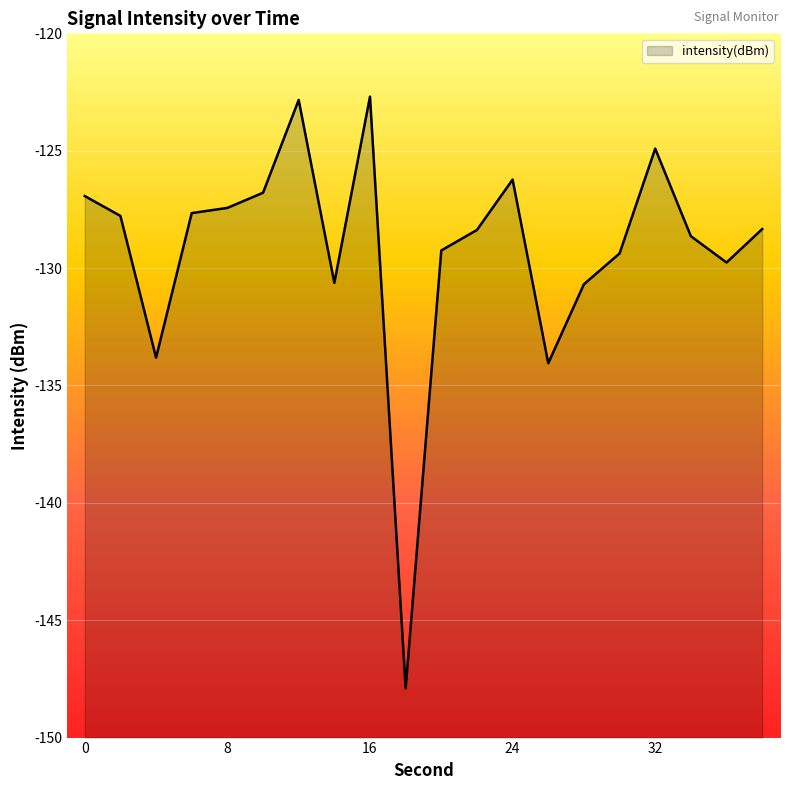

Reading left to right, list all the values displayed in this chart.

0=-126.9	2=-127.8	4=-133.8	6=-127.7	8=-127.4	10=-126.8	12=-122.8	14=-130.6	16=-122.7	18=-147.9	20=-129.2	22=-128.4	24=-126.2	26=-134.1	28=-130.7	30=-129.4	32=-124.9	34=-128.6	36=-129.8	38=-128.3